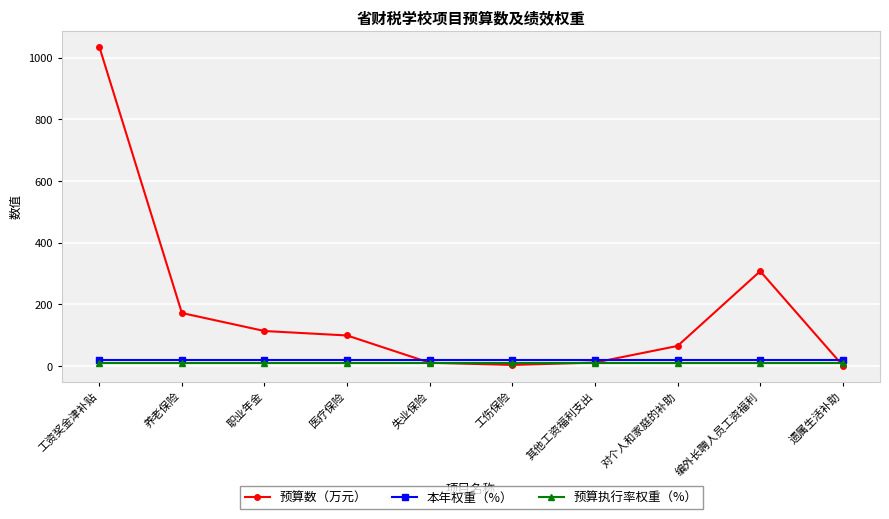

At which label is 预算数（万元） closest to 518?

编外长聘人员工资福利